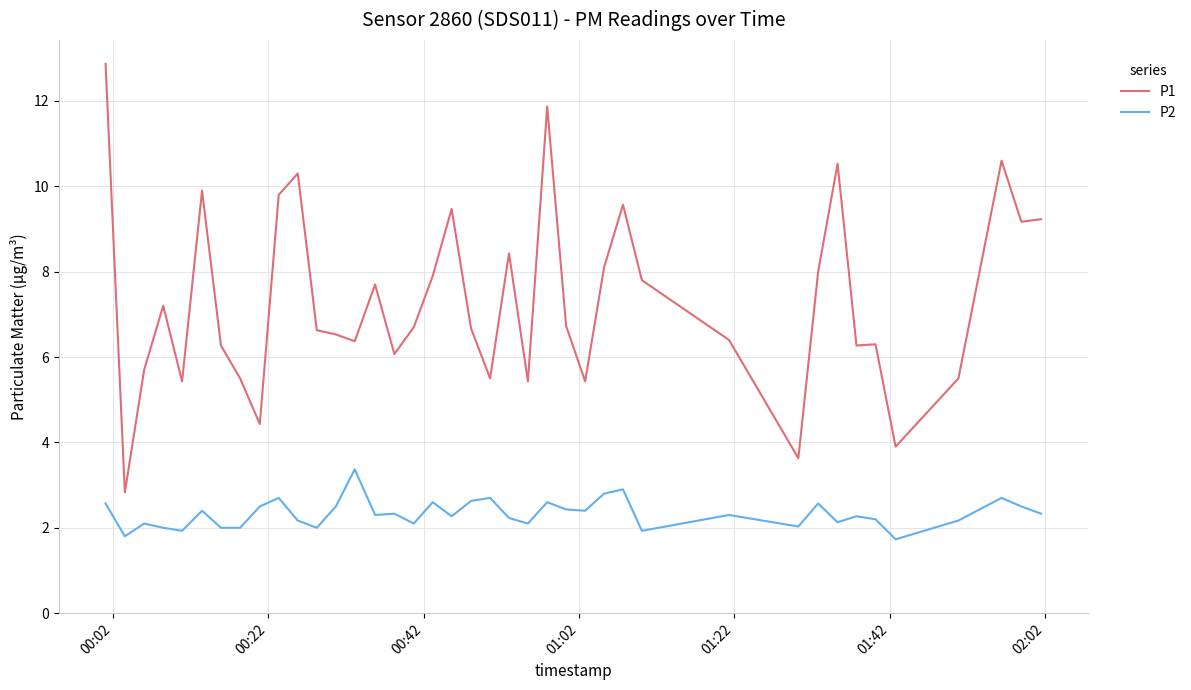

What is the maximum value for P2?

3.4